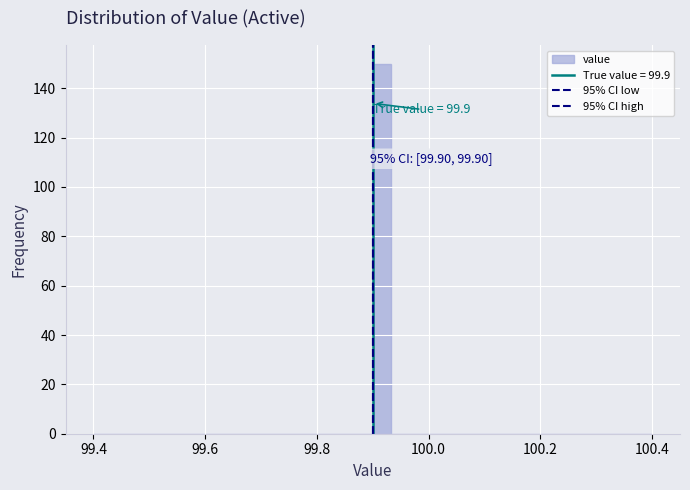

Around what value on the x-axis is the tallest bar? Give the approximate position of its centre, as read against the axis.

99.92